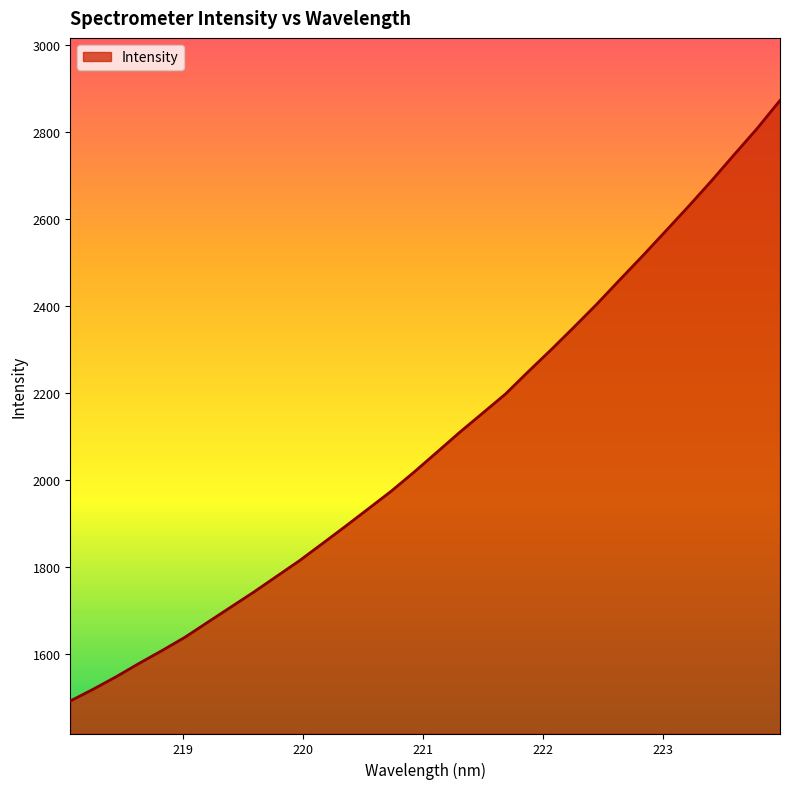

What is the smallest value displayed?

1493.1